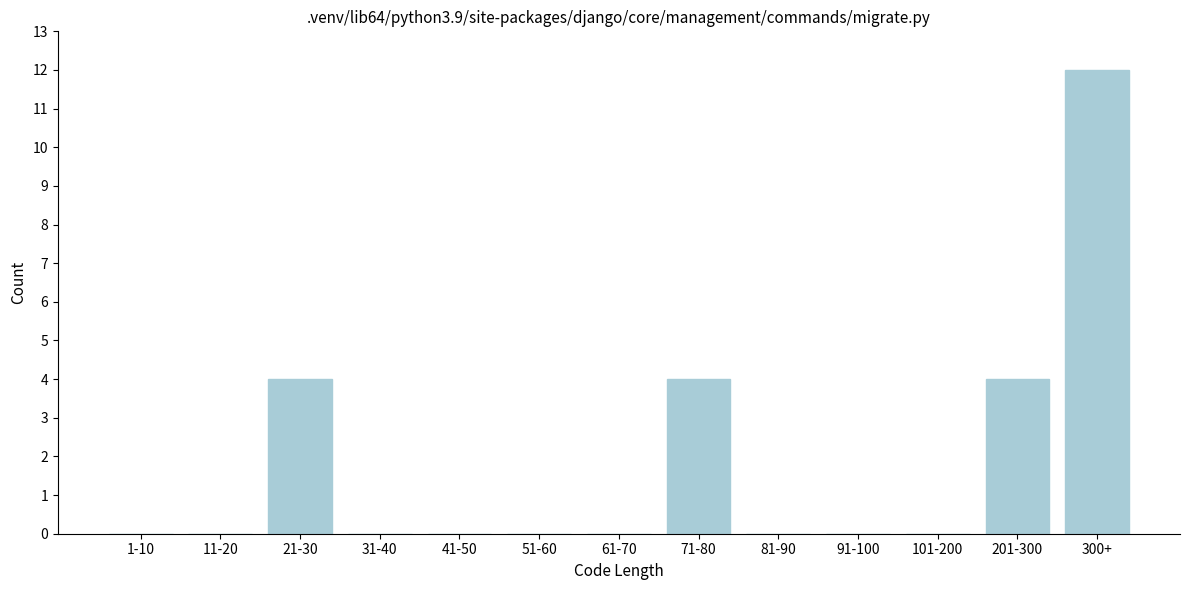

Reading right to left, what are all the values shown in this chart?

300+=12	201-300=4	101-200=0	91-100=0	81-90=0	71-80=4	61-70=0	51-60=0	41-50=0	31-40=0	21-30=4	11-20=0	1-10=0